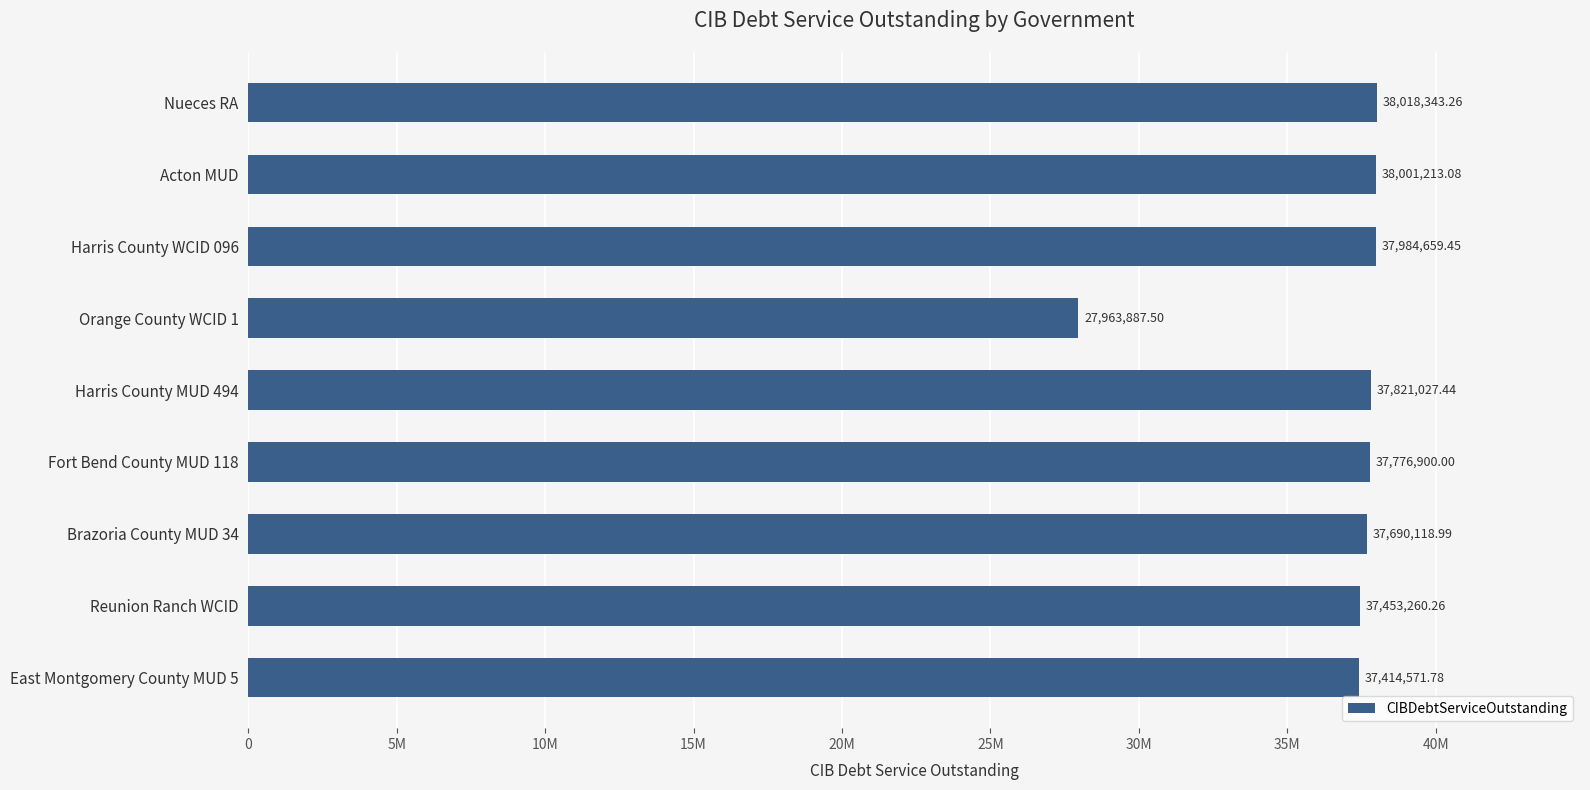

Does the chart contain any negative values?

No